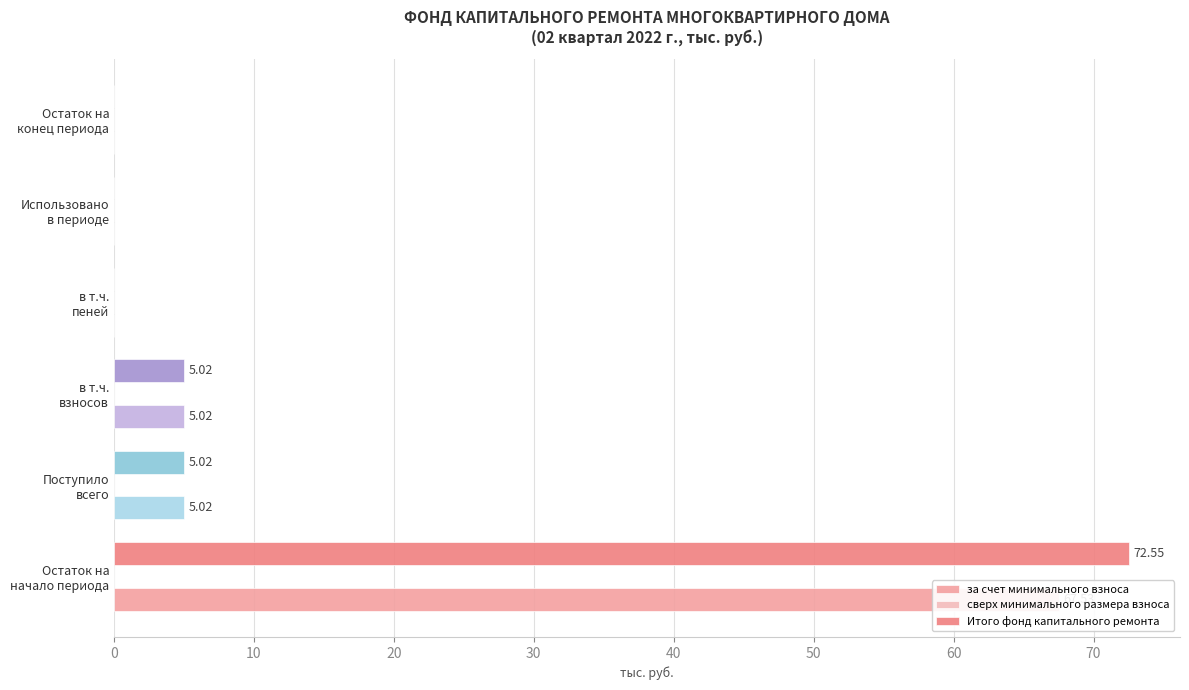

Reading right to left, transcribe all the data shown in this chart.

за счет минимального взноса: 0.0	0.0	0.0	5.0	5.0	67.5
сверх минимального размера взноса: 0.2	0.2	0.2	0.2	0.2	0.2
Итого фонд капитального ремонта: 0.0	0.0	0.0	5.0	5.0	72.5